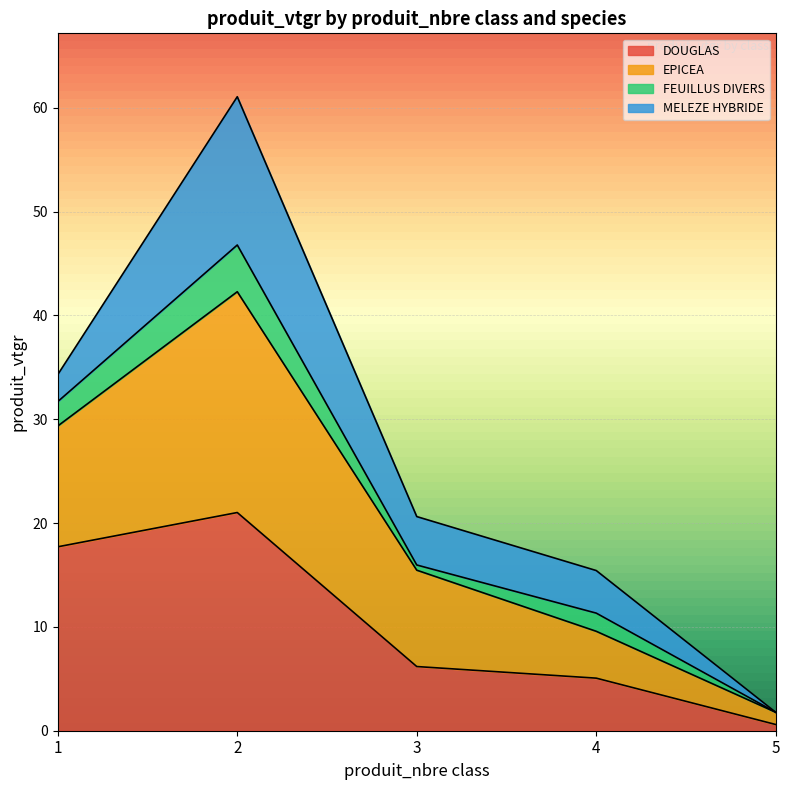

What is the value of the DOUGLAS point at the 2nd from the left?

21.0